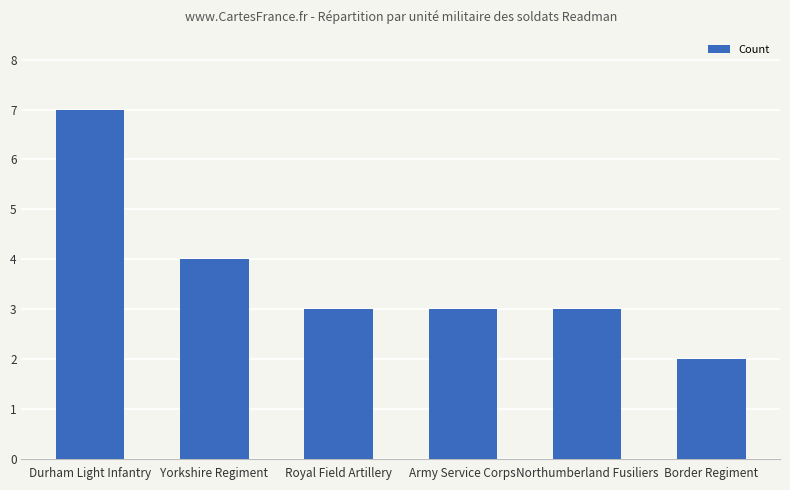

What is the label of the 1st bar from the right?

Border Regiment